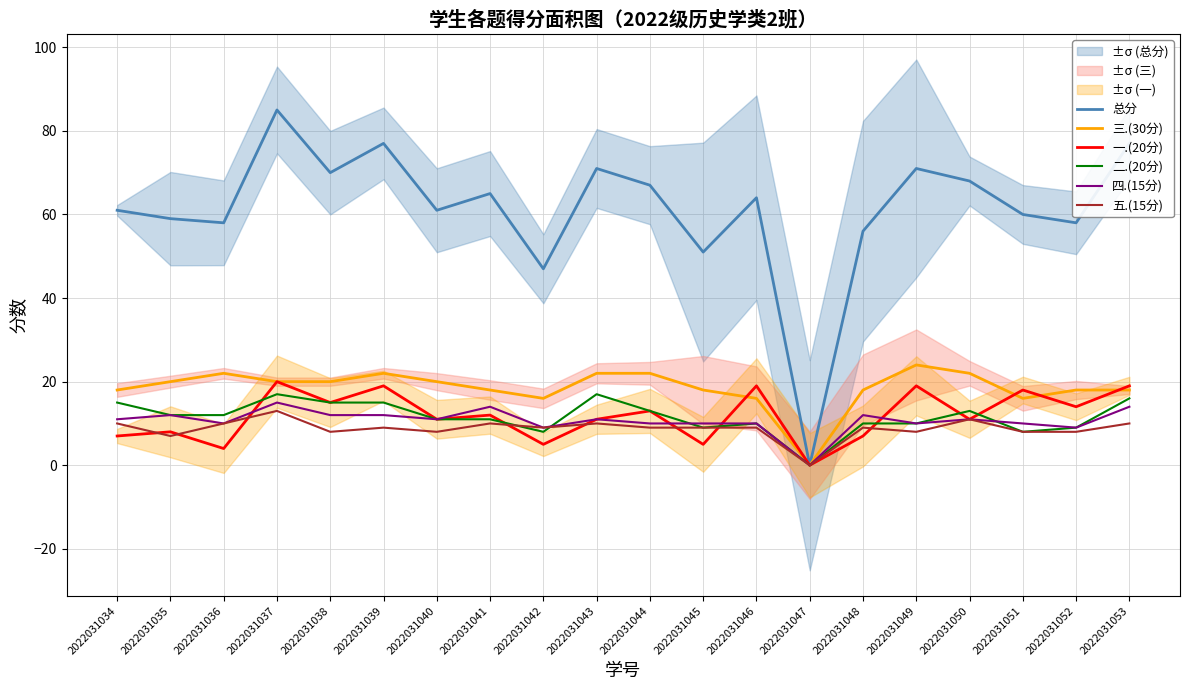

At which category does 总分 reach its first local valley?

2022031036